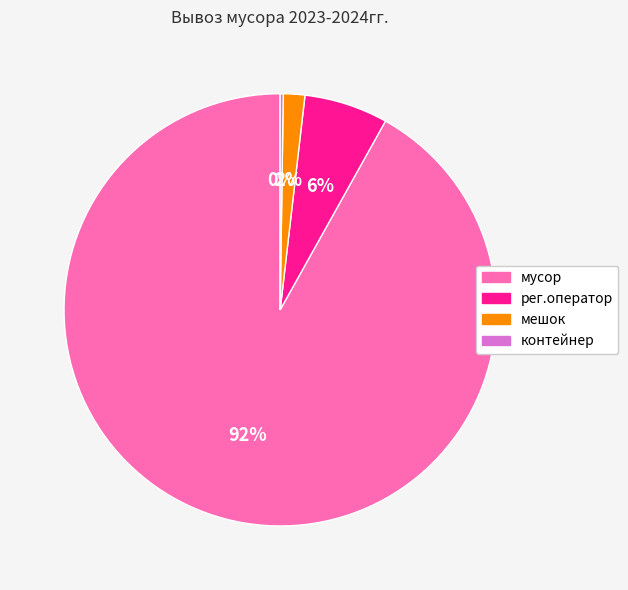

Which category has the biggest portion of the pie?

мусор